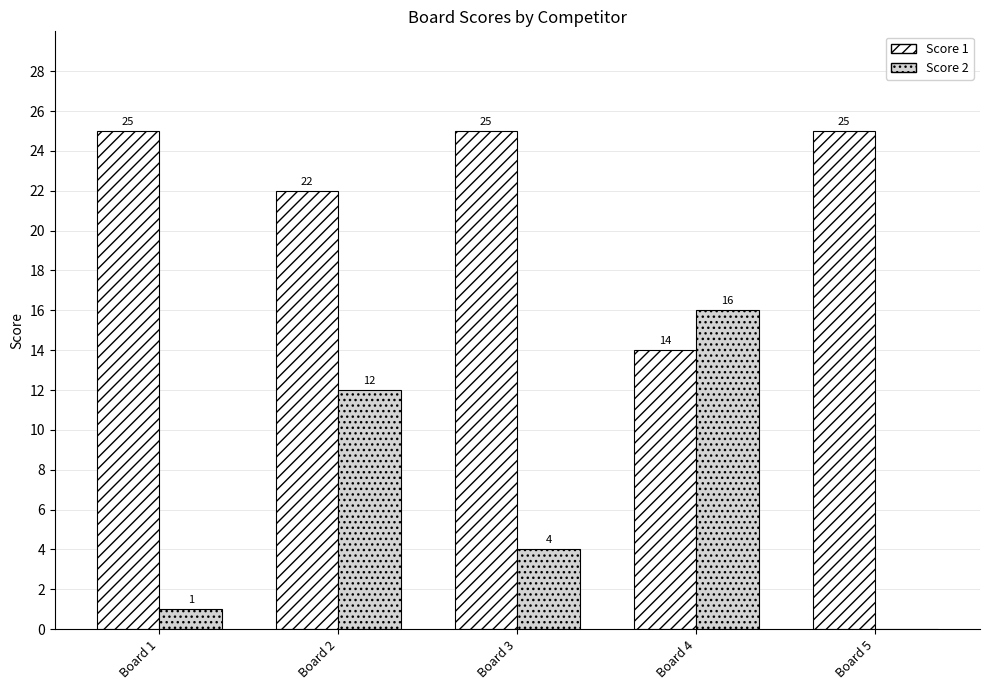

What is the sum of the Score 1 values at Board 3 and Board 1?

50